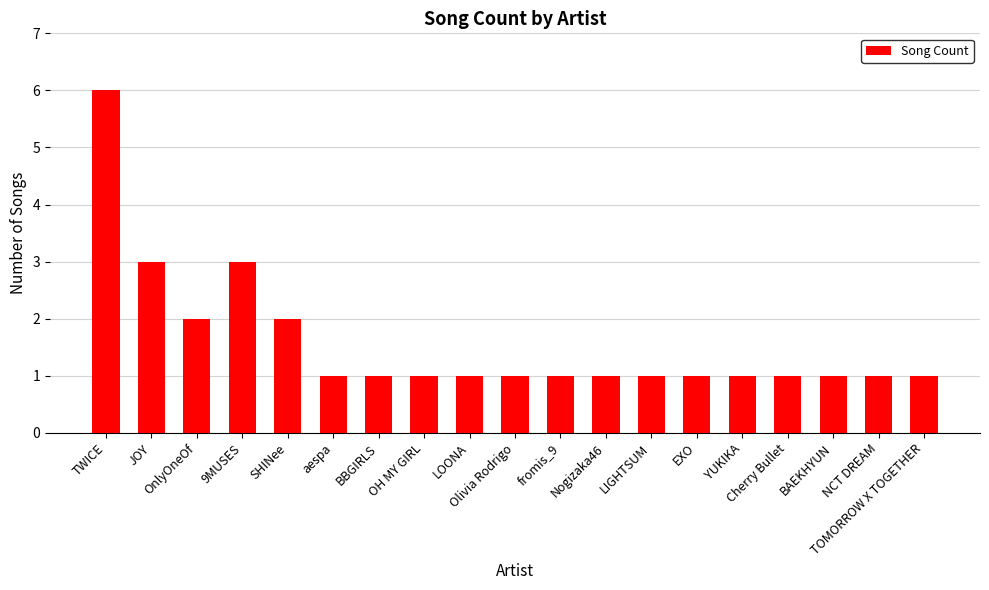

What is the label of the 9th bar from the right?

fromis_9